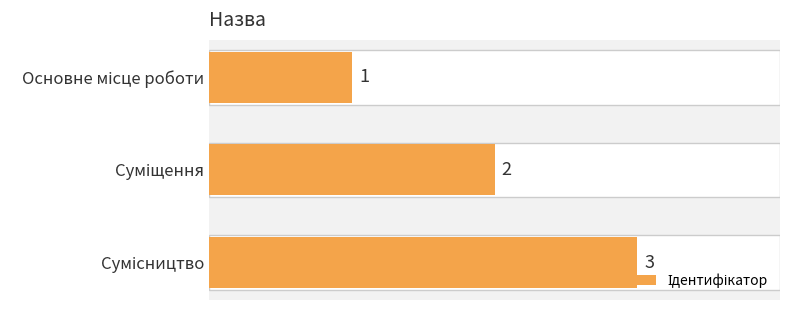

How many values are between 1 and 3?

3